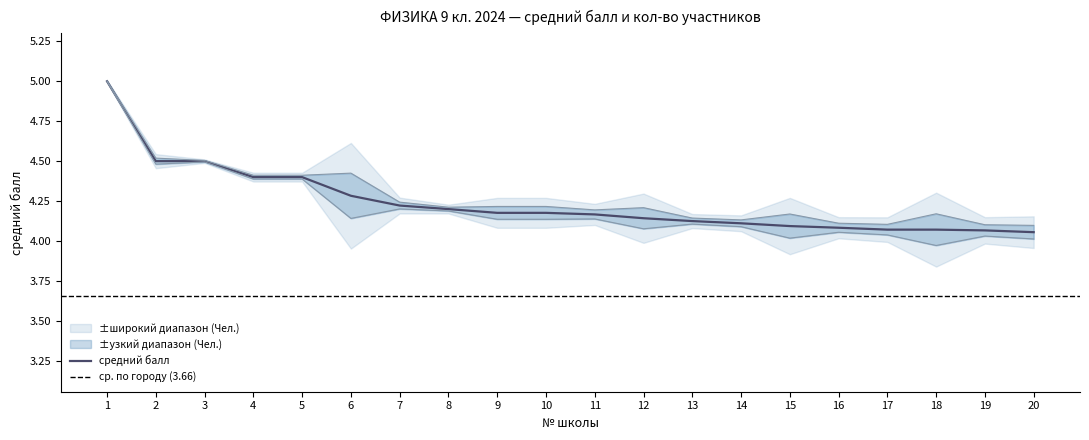

True or false: the data shows 4.1 at 15.

True